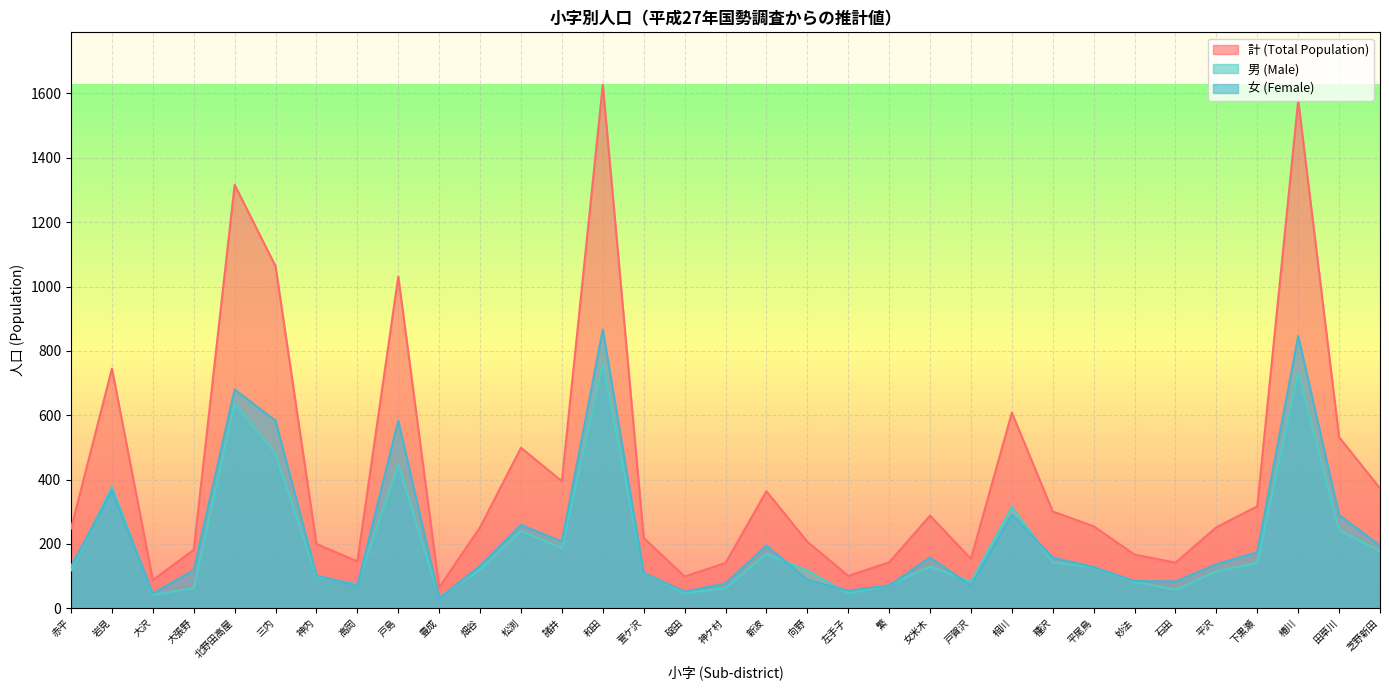

Which series has the largest range (max minus min)?

計 (Total Population)